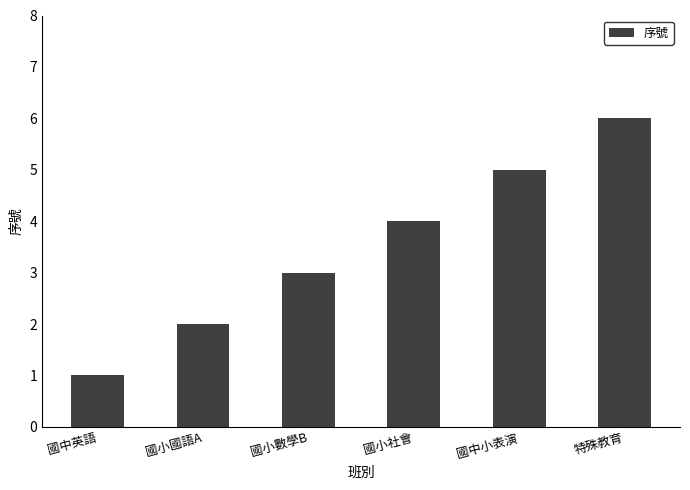

What is the label of the 1st bar from the right?

特殊教育